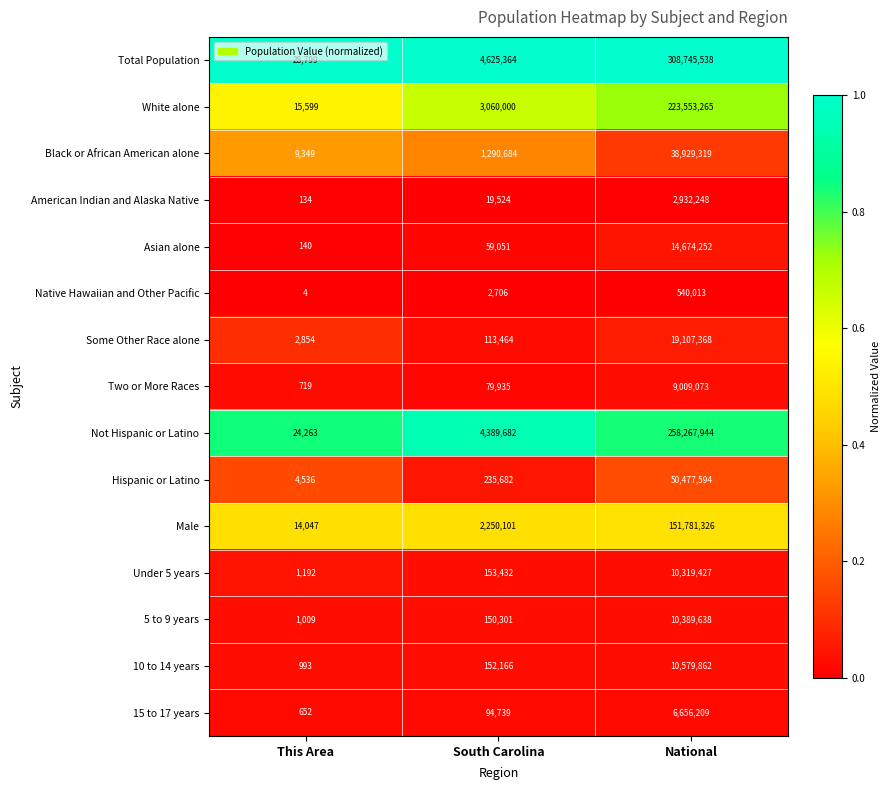

How many series are shown in this chart?

15